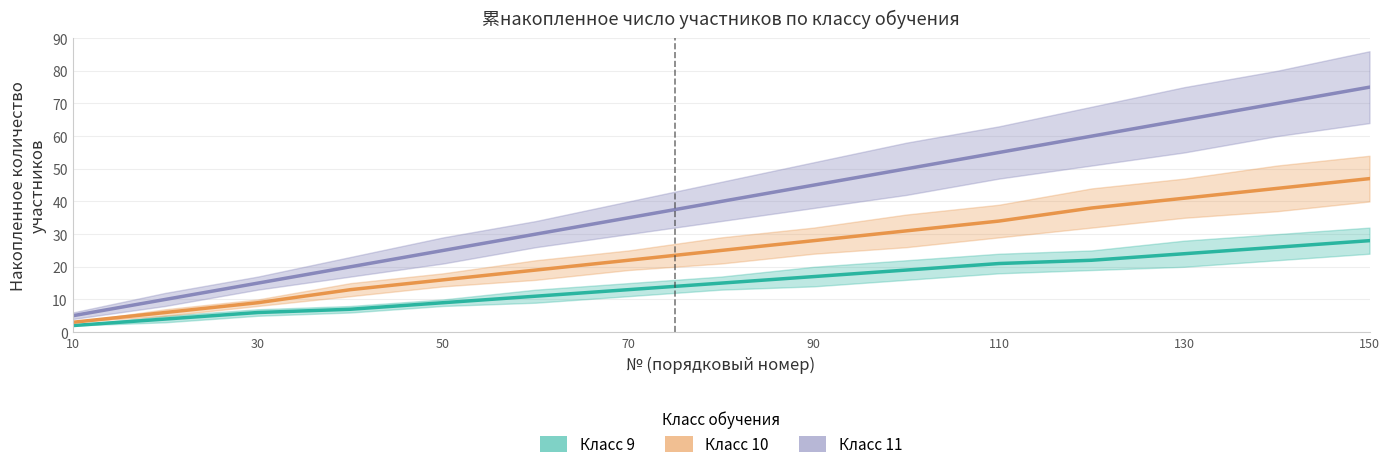

What is the sum of all Класс 10 values?

376